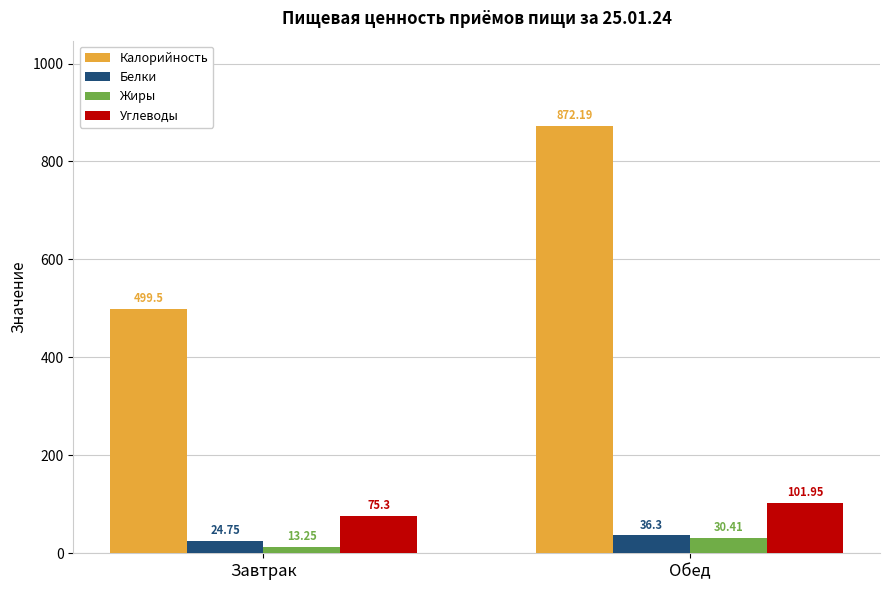

At which category does the chart reach its peak across all series?

Обед